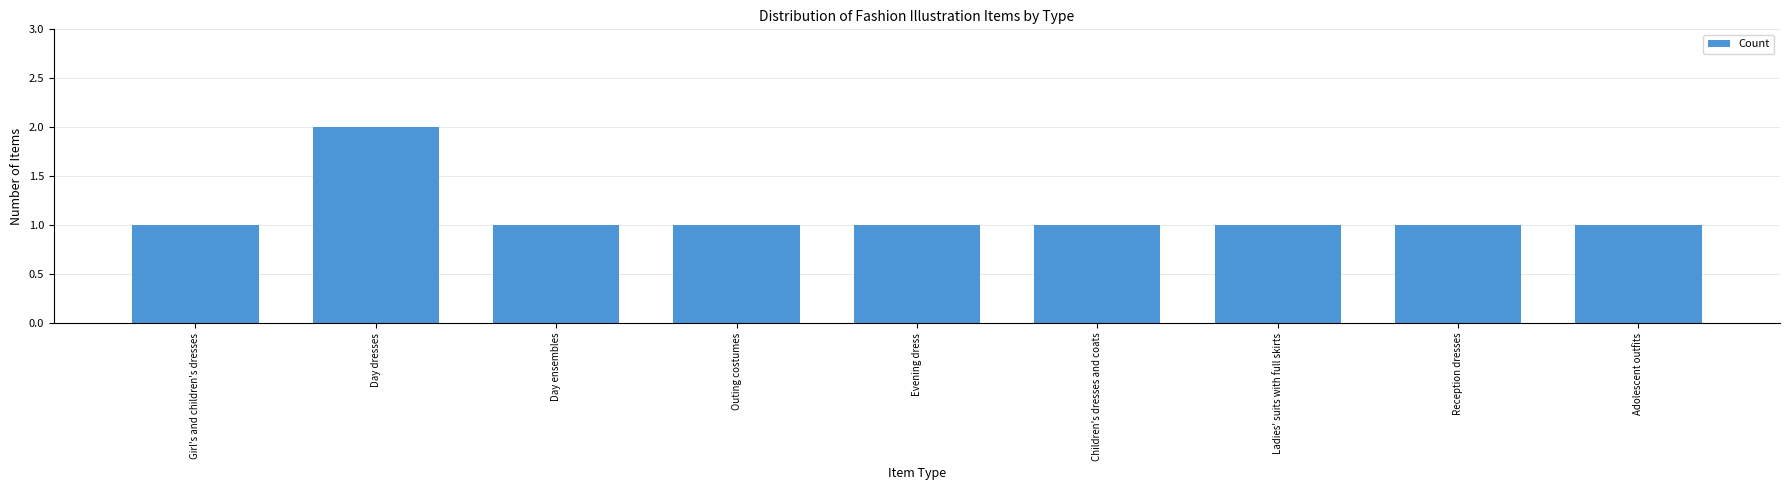

What position from the right is Evening dress?

5